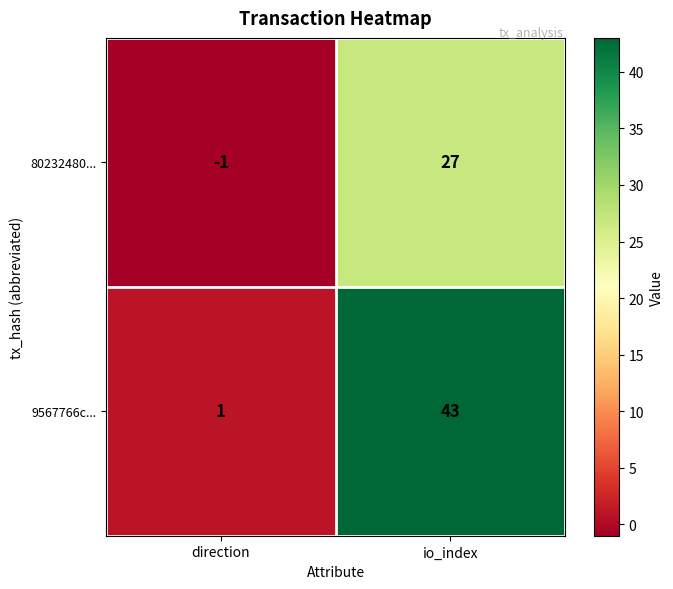

What value does the 80232480... series have at io_index?

27